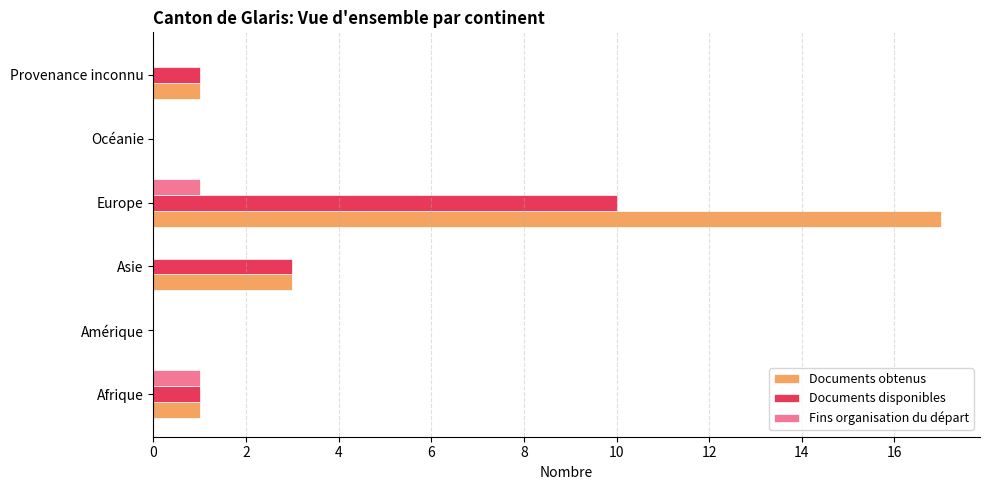

What is the sum of the Documents disponibles values at Asie and Océanie?

3